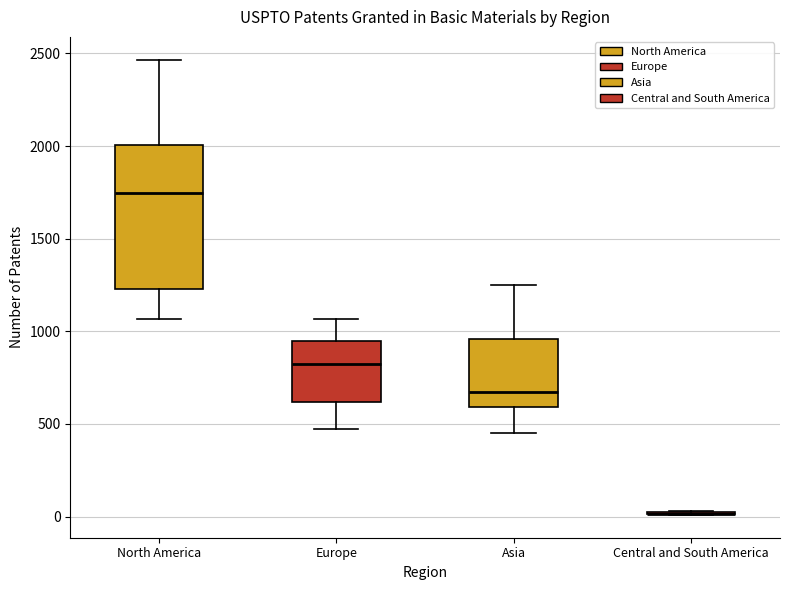

Comparing the boxes themselves (not the whiskers), which one is the tallest?

North America